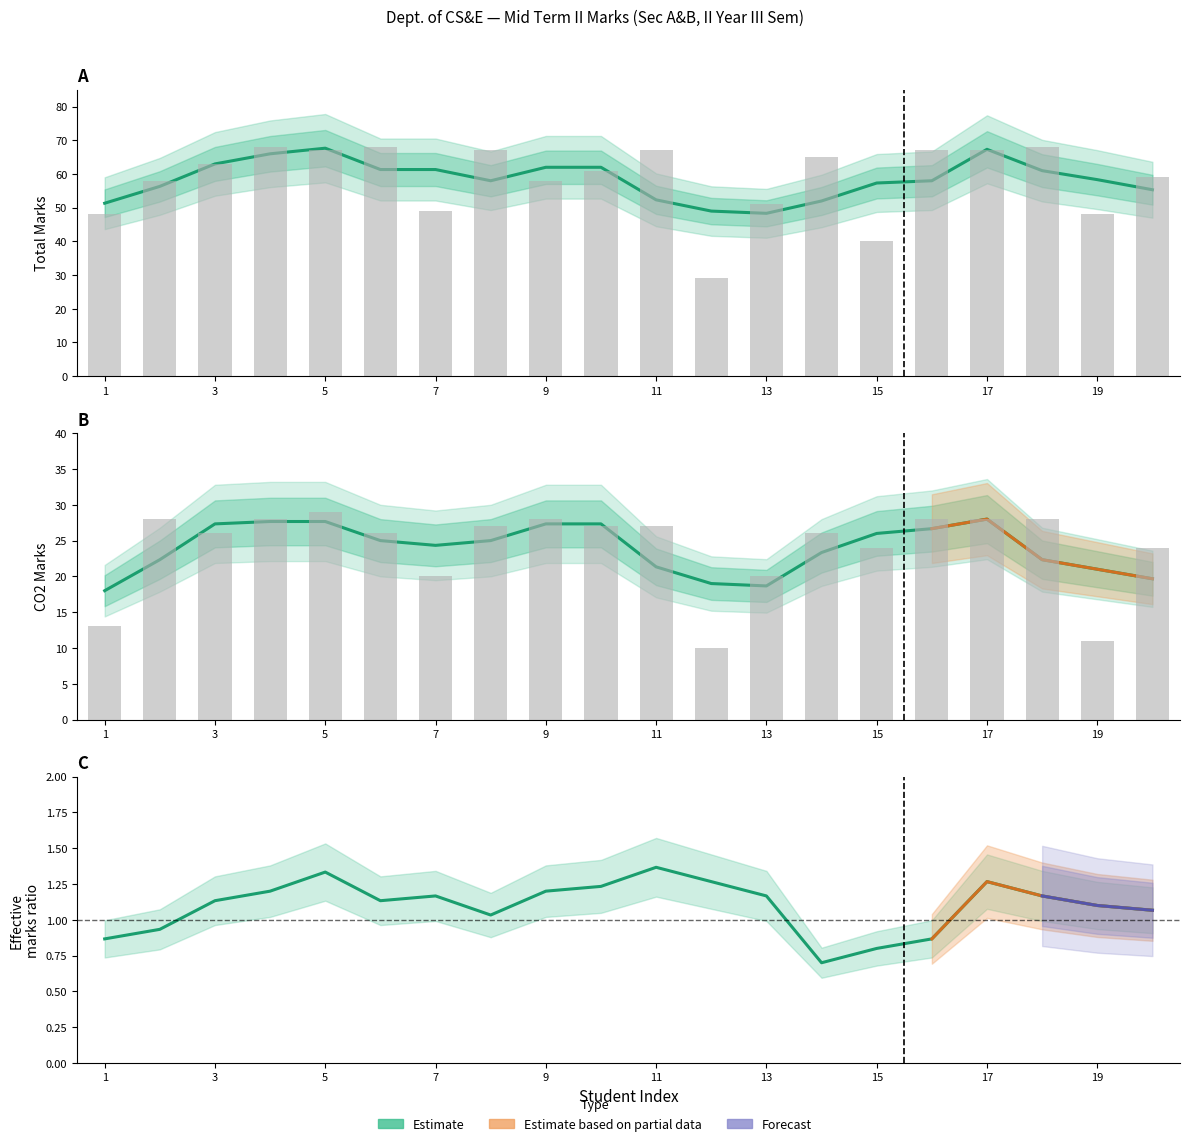

What is the average value of the CO2 series?

24